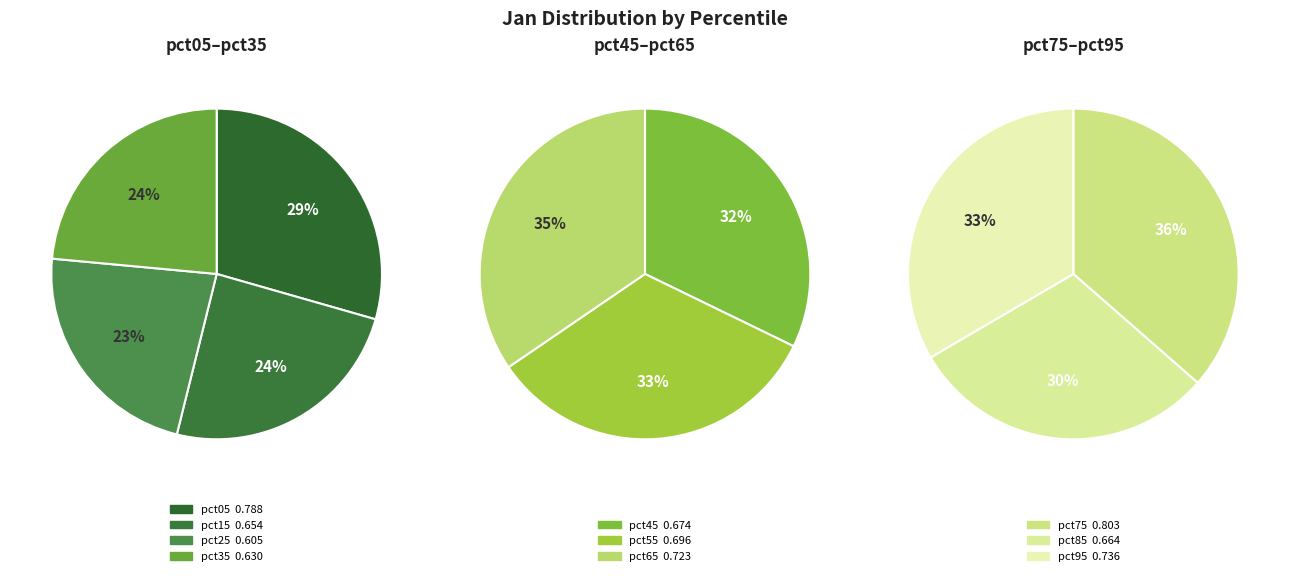

Does any single category account for the majority?

No